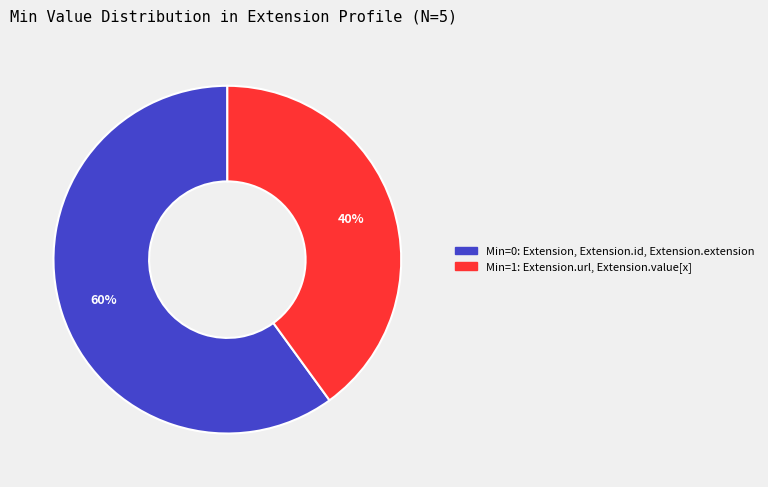

Is there any slice that represents more than half of the pie?

Yes